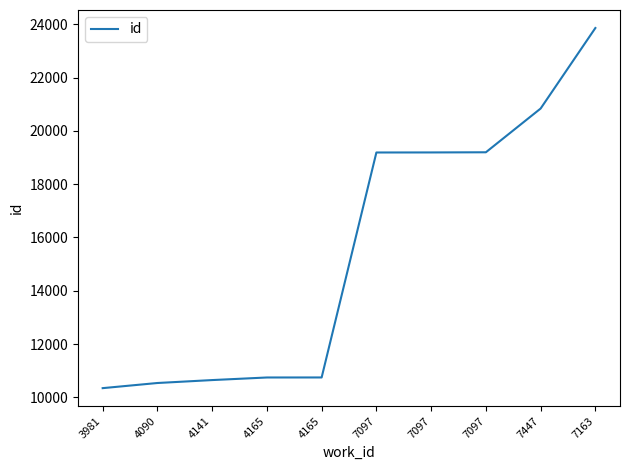

How many lines are shown in the chart?

1